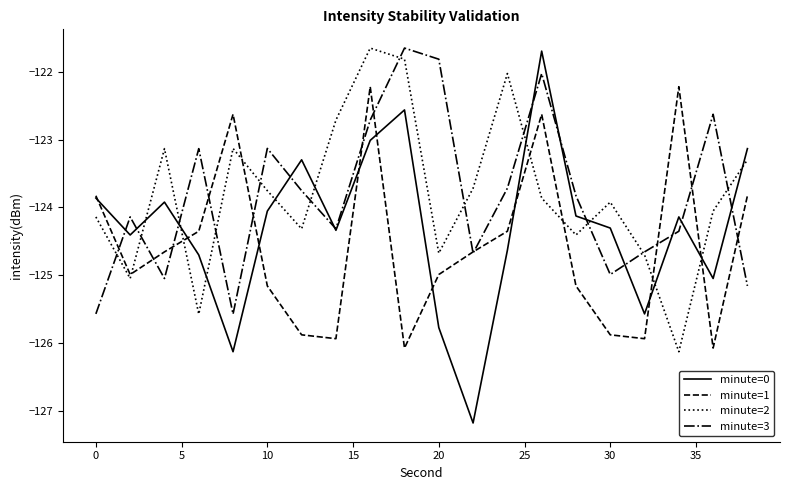

Is this an area chart (filled region under the line)?

No